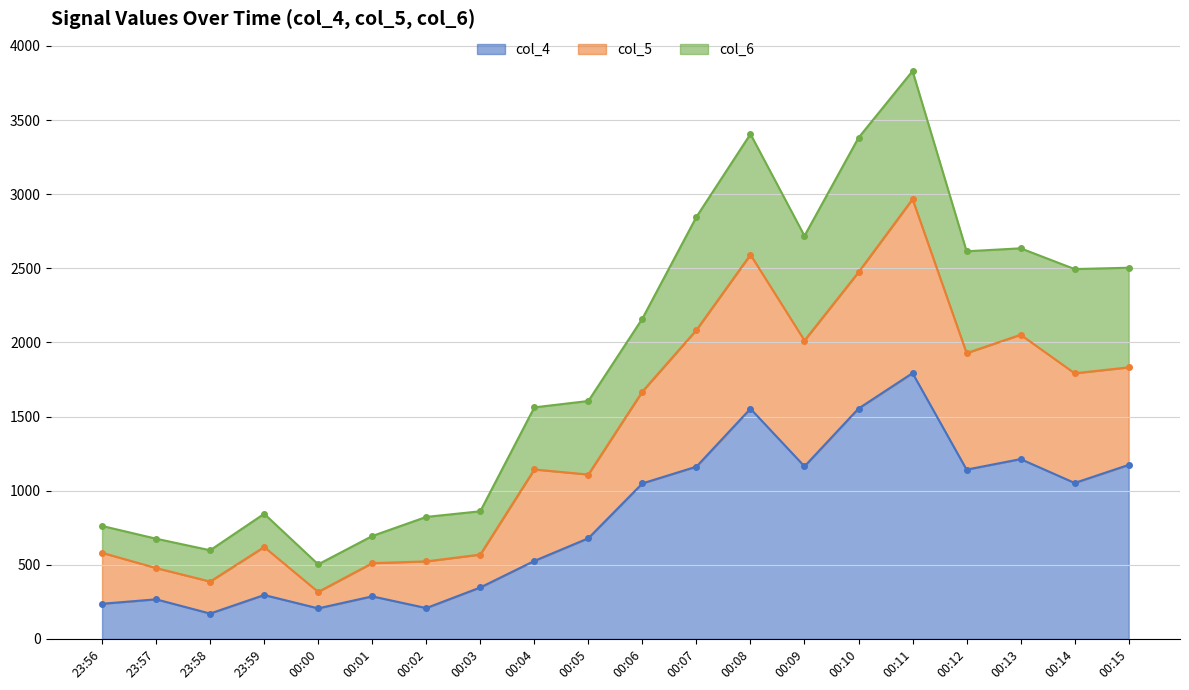

What is the minimum value shown in the chart?

171